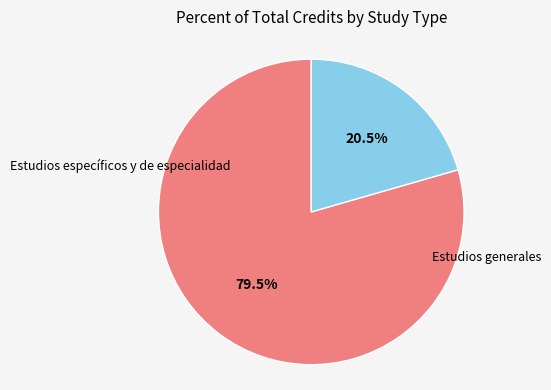

Which slice is the largest?

Estudios específicos y de especialidad